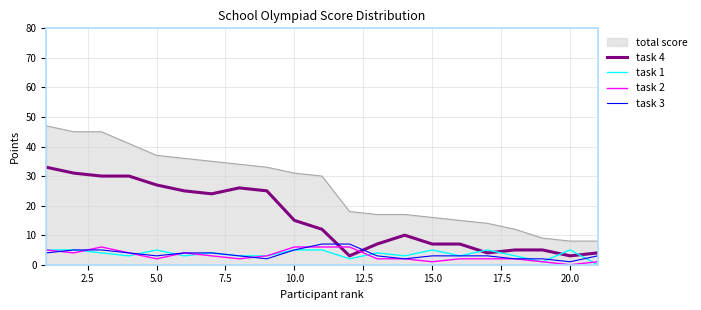

Which series has the widest spread of values?

total score